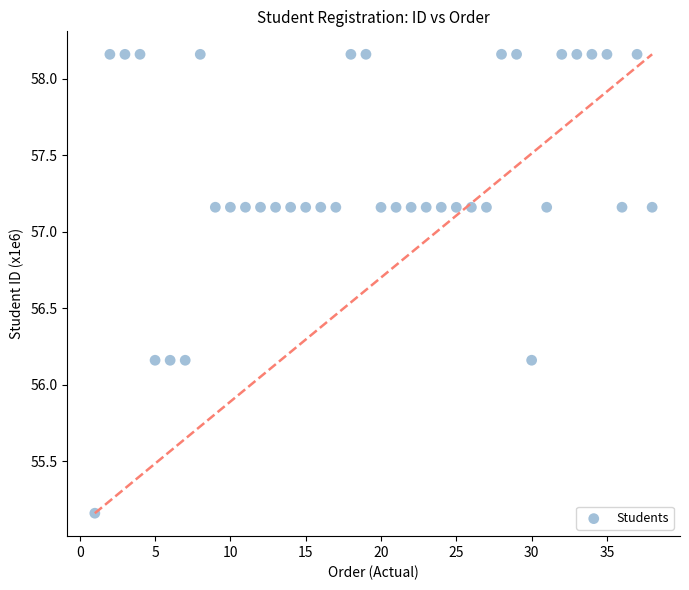

What is the range of Y values (max minus min)?

3.0